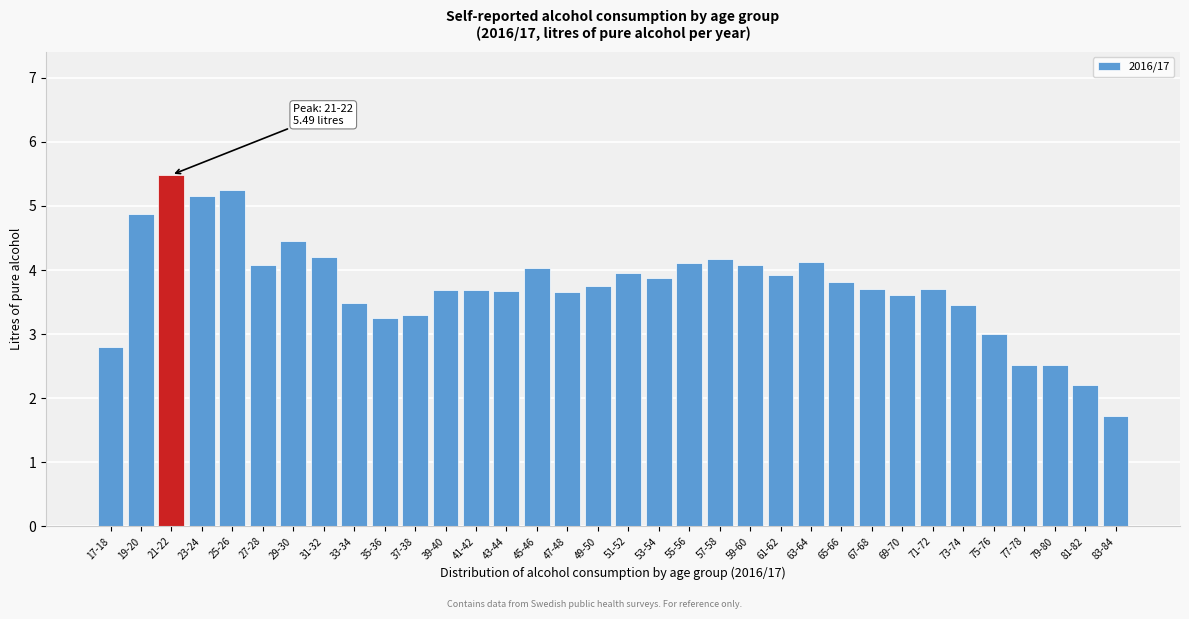

Is it true that the value at 33-34 is 3.5?

True